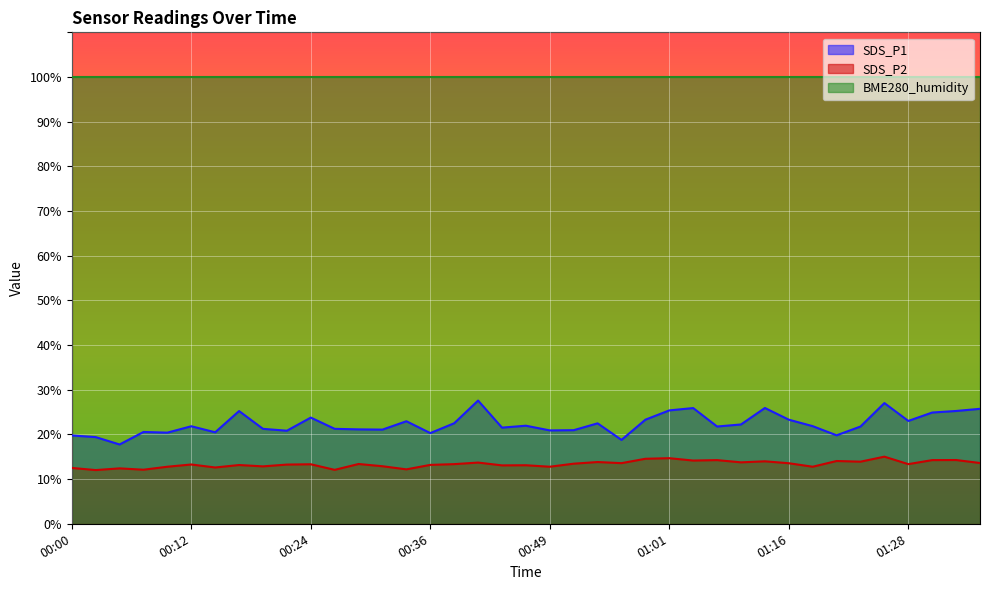

What is the sum of the SDS_P2 values at 00:56 and 00:19?

26.4